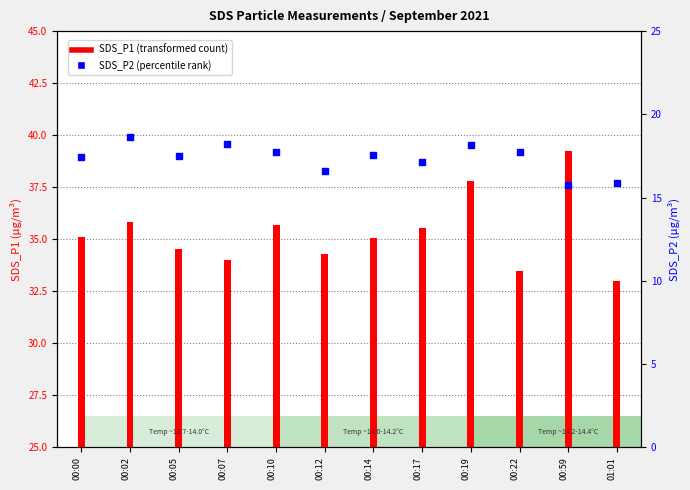

Which series reaches the minimum Y coordinate?

SDS_P2